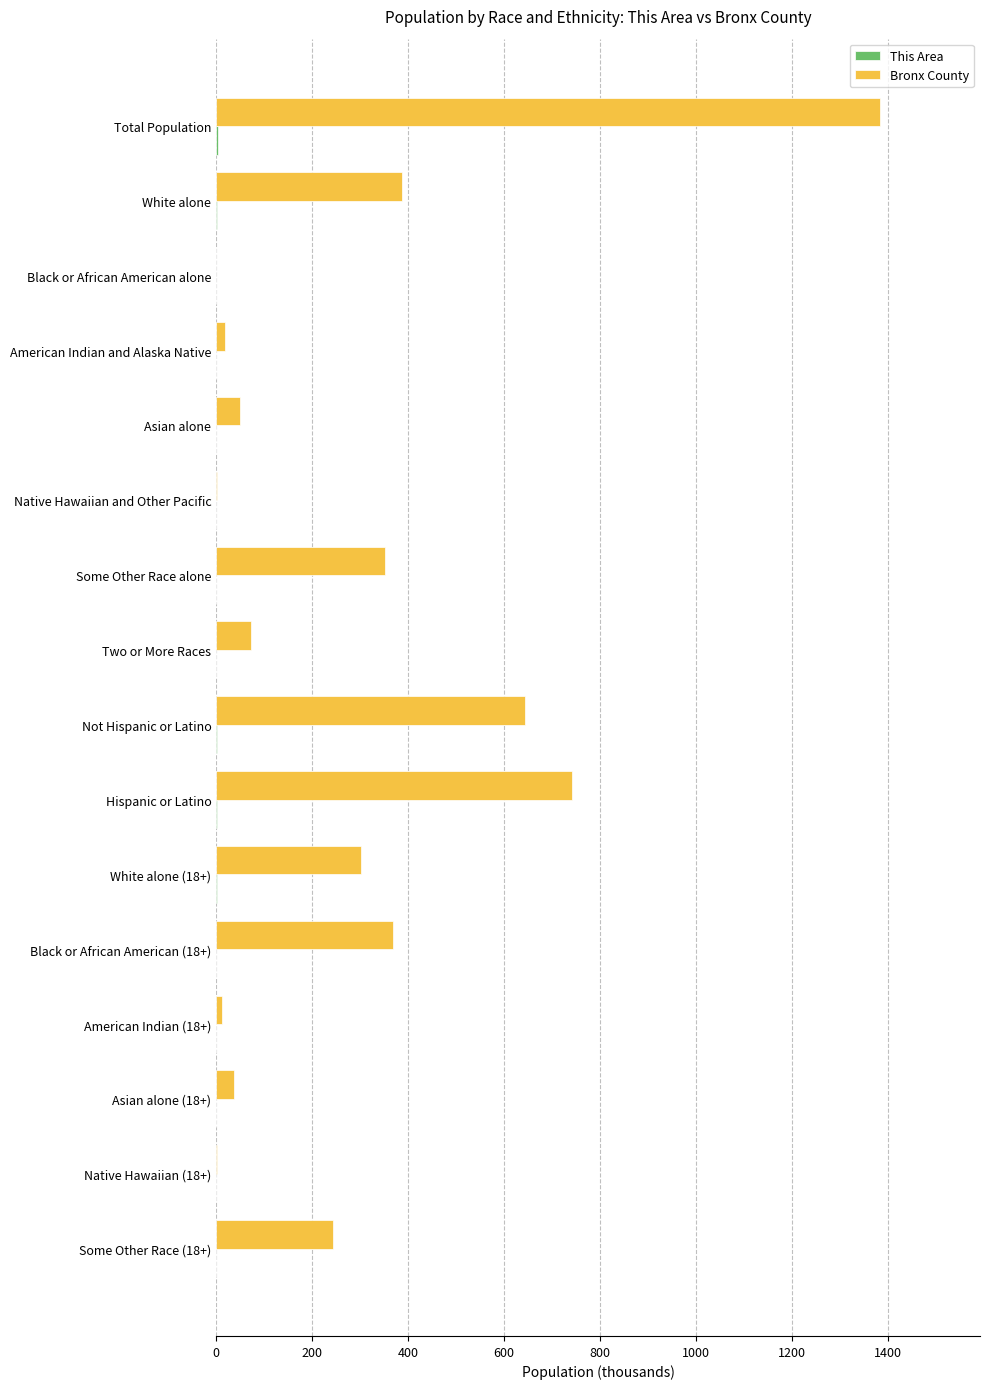

What is the maximum value shown in the chart?

1385.1